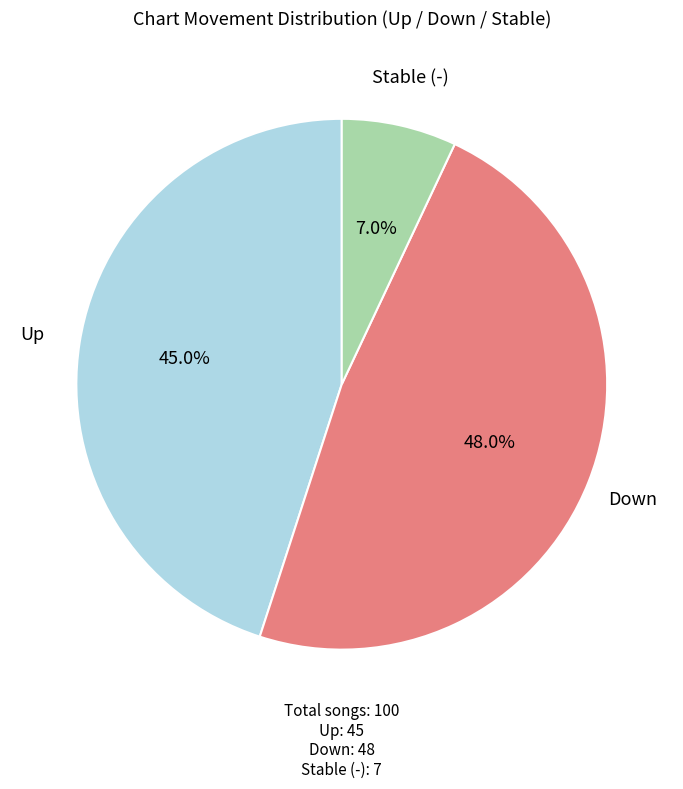

Is there any slice that represents more than half of the pie?

No